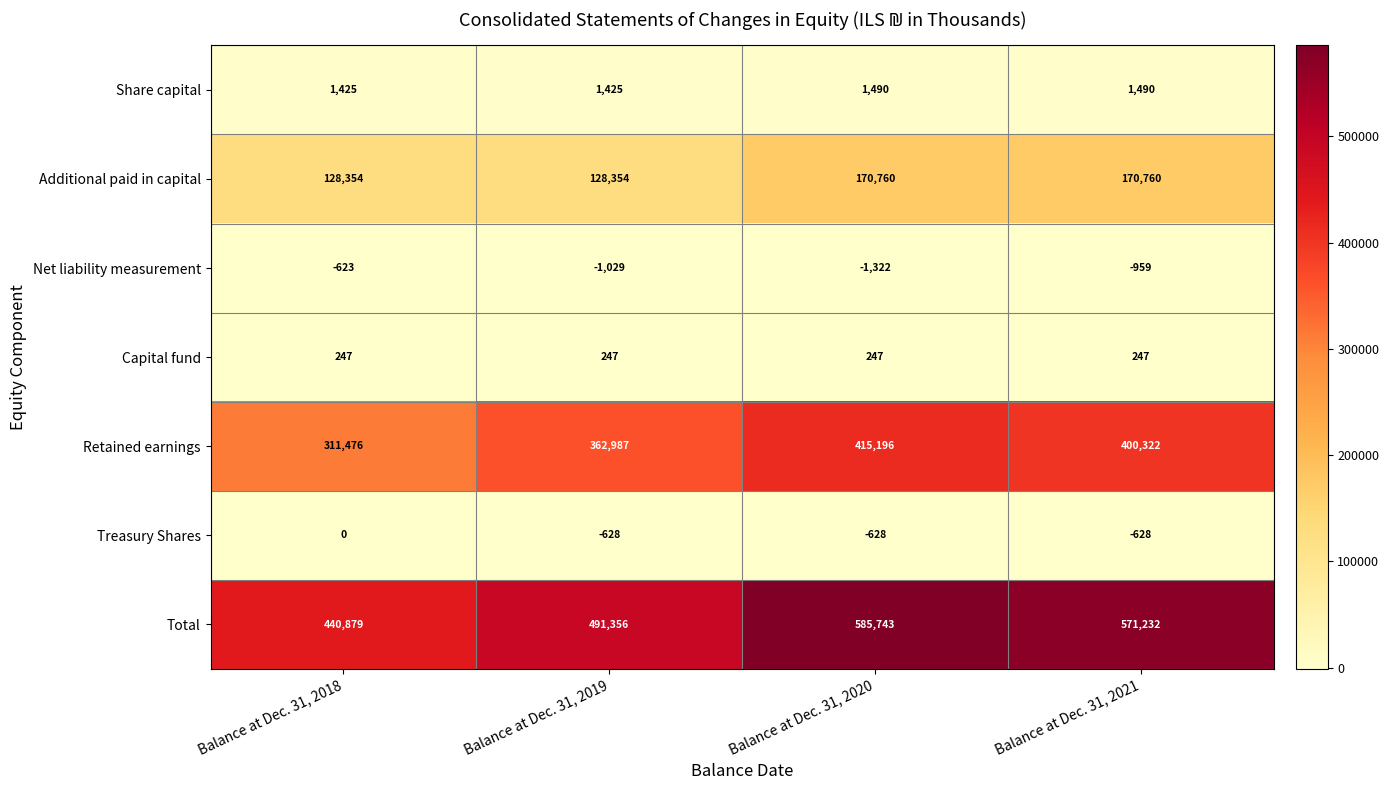

Which series has the widest spread of values?

Total